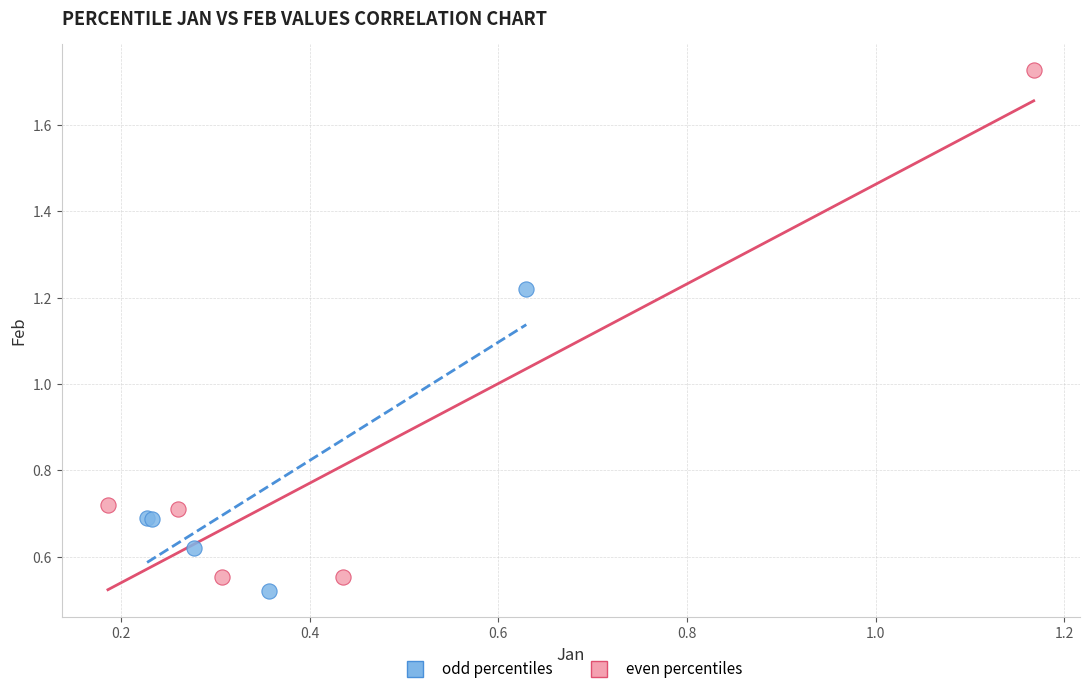

Which series contains the highest Y value?

even percentiles